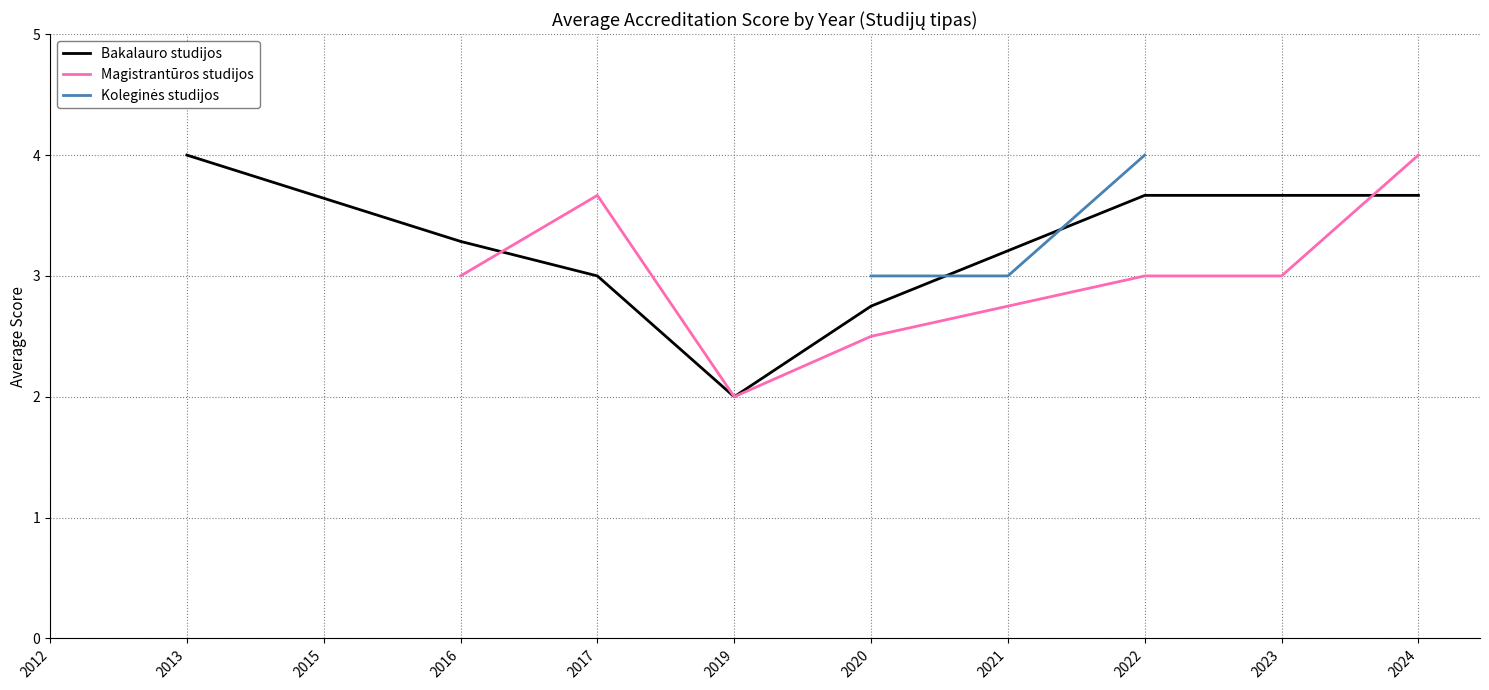

The Bakalauro studijos series shows 2.8 at 2020. True or false?

True